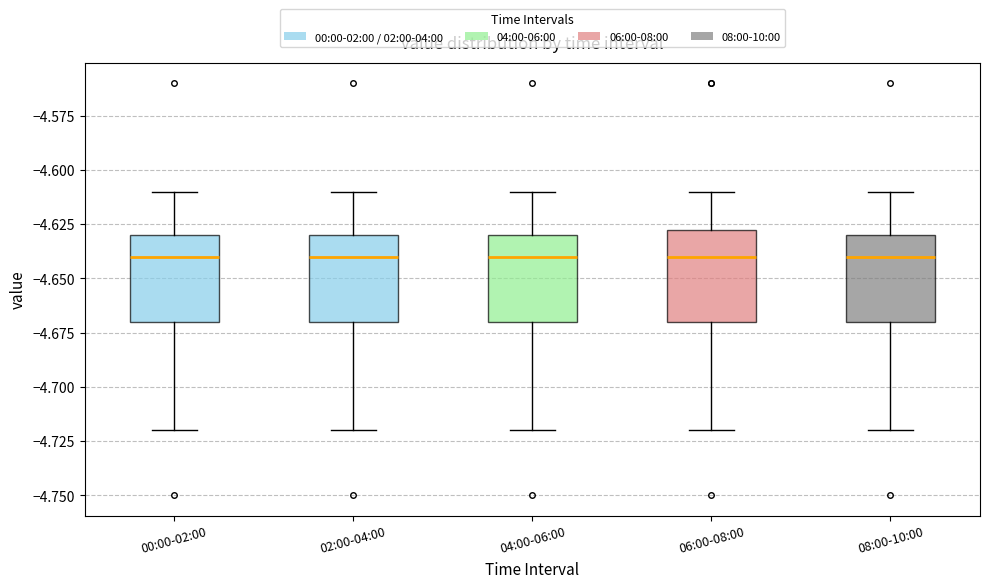

Where is the upper edge of the box for 06:00-08:00 on the y-axis? The values are not printed on the chart, so give them approximately, as read against the axis.

-4.625